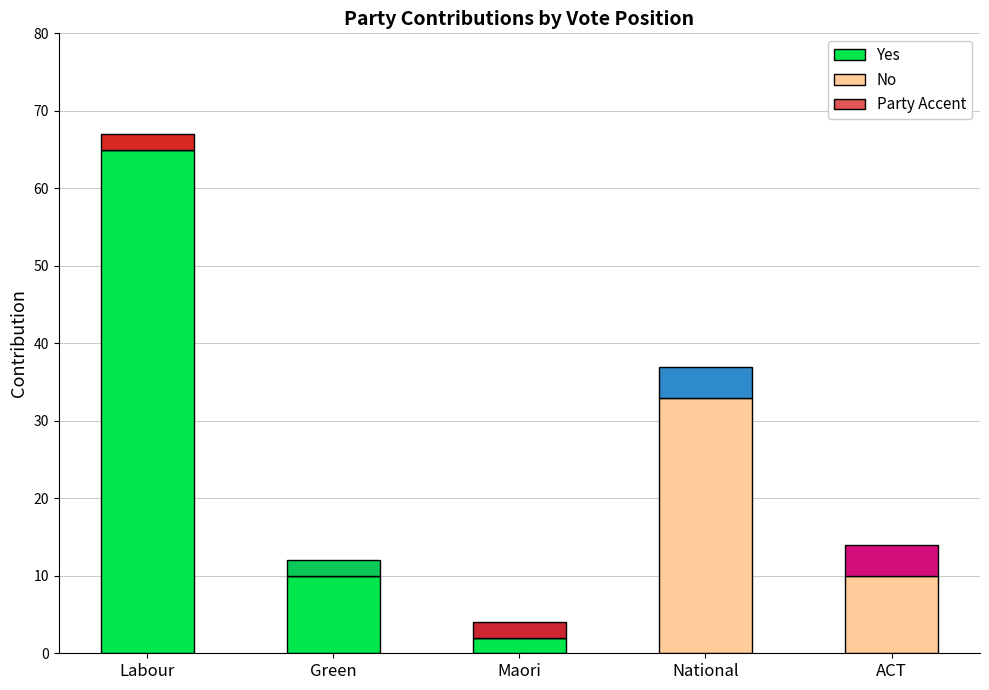

At which category is the sum across all series the highest?

Labour